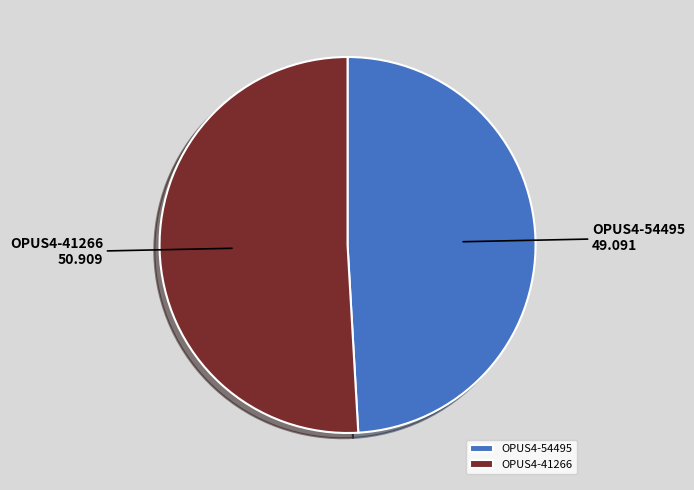

Is the sum of OPUS4-41266 and OPUS4-54495 greater than half?

Yes